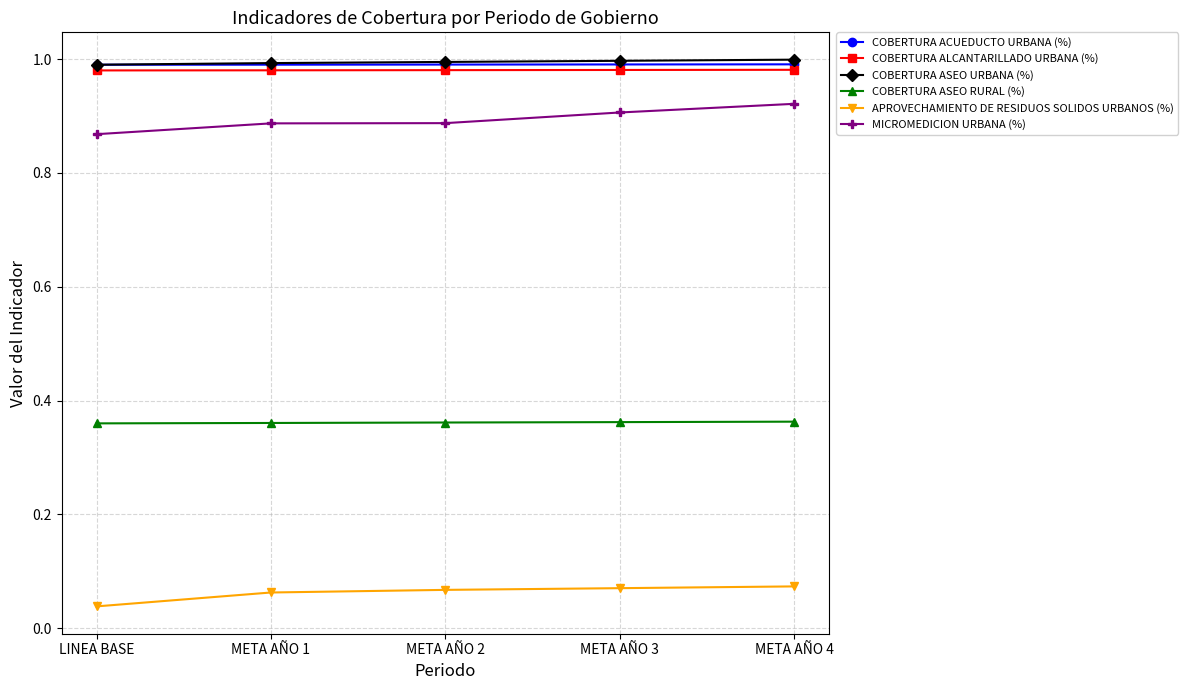

What is the label of the 4th point from the left?

META AÑO 3